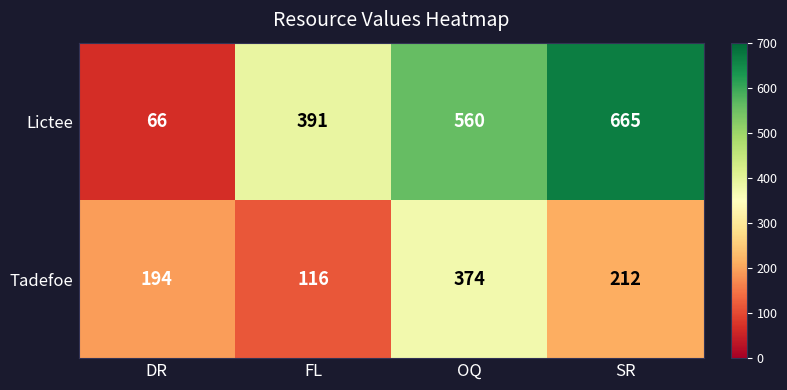

Which series changed the most between OQ and SR?

Tadefoe